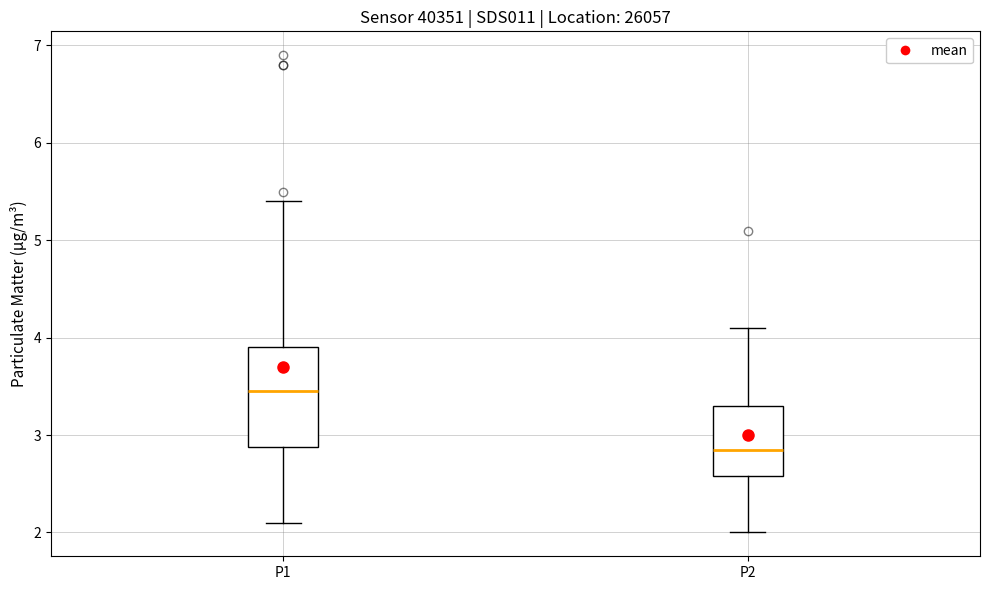

Comparing the boxes themselves (not the whiskers), which one is the tallest?

P1